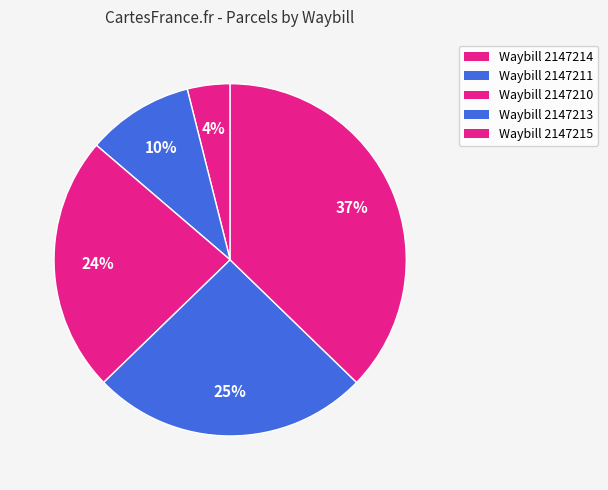

Does any single category account for the majority?

No